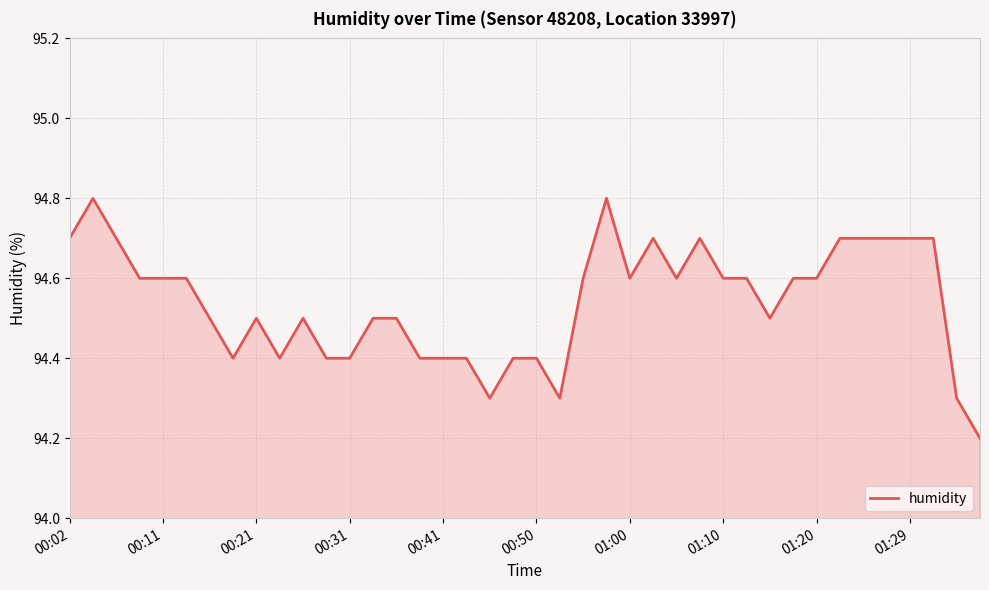

What is the sum of all values?

3781.6